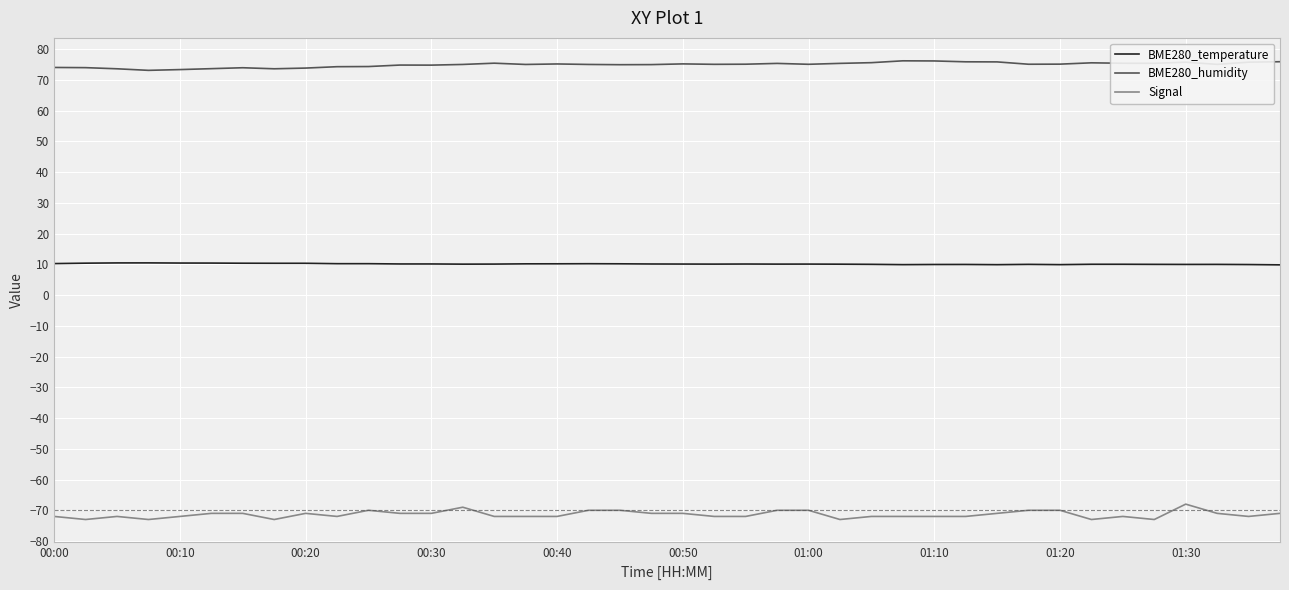

What is the lowest value of the Signal series?

-73.0